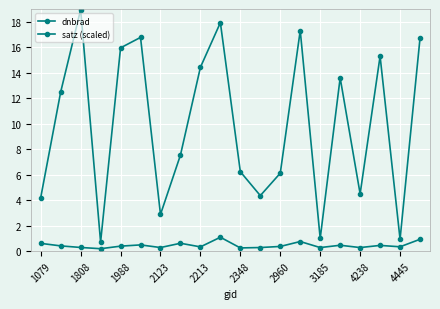

Is this an area chart (filled region under the line)?

No